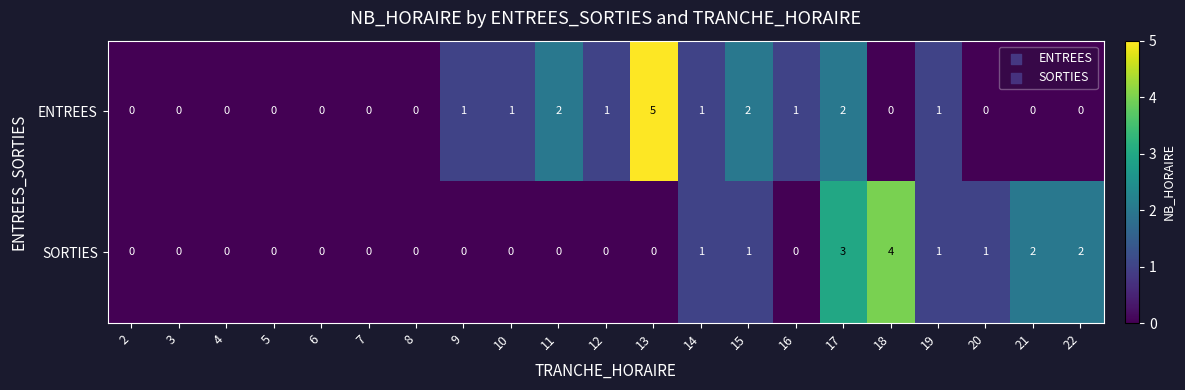

What is the approximate value of SORTIES at 17?

3